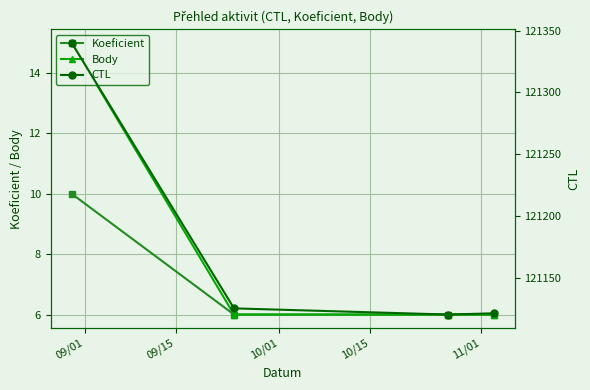

At how many categories does at least one series exceed 49865?

4